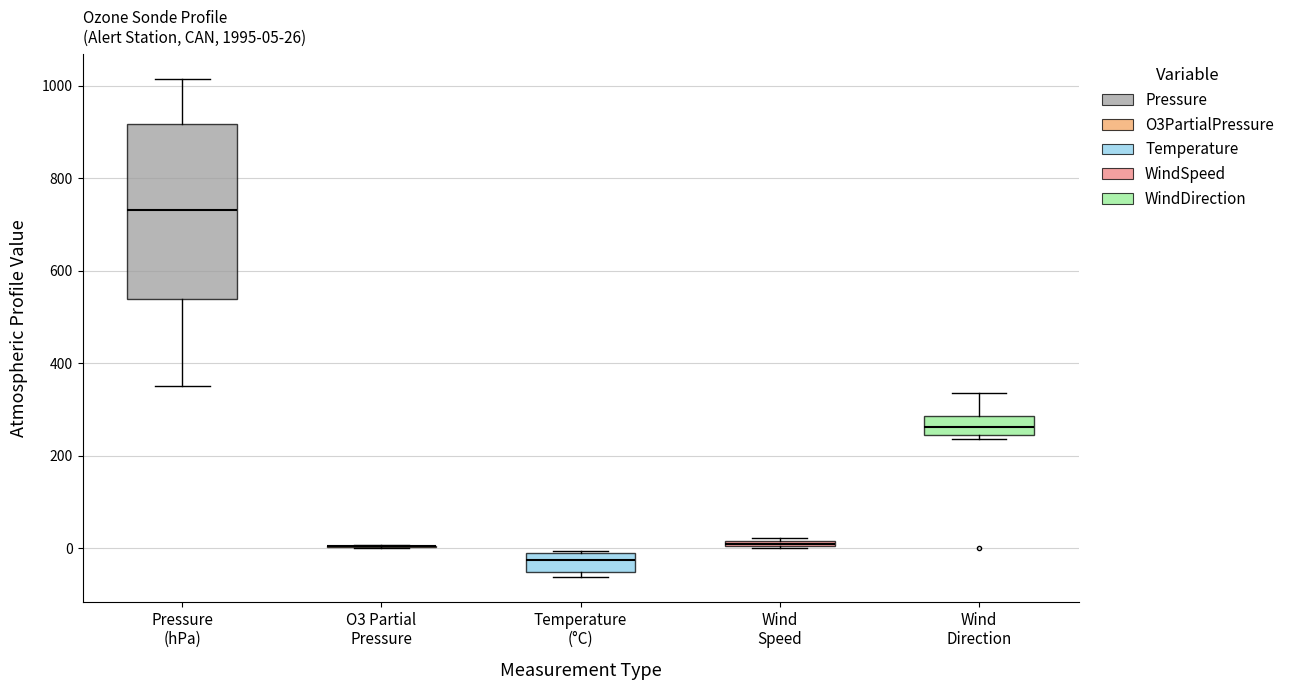

Which box is the tallest, from its lower edge to its upper edge?

Pressure (hPa)